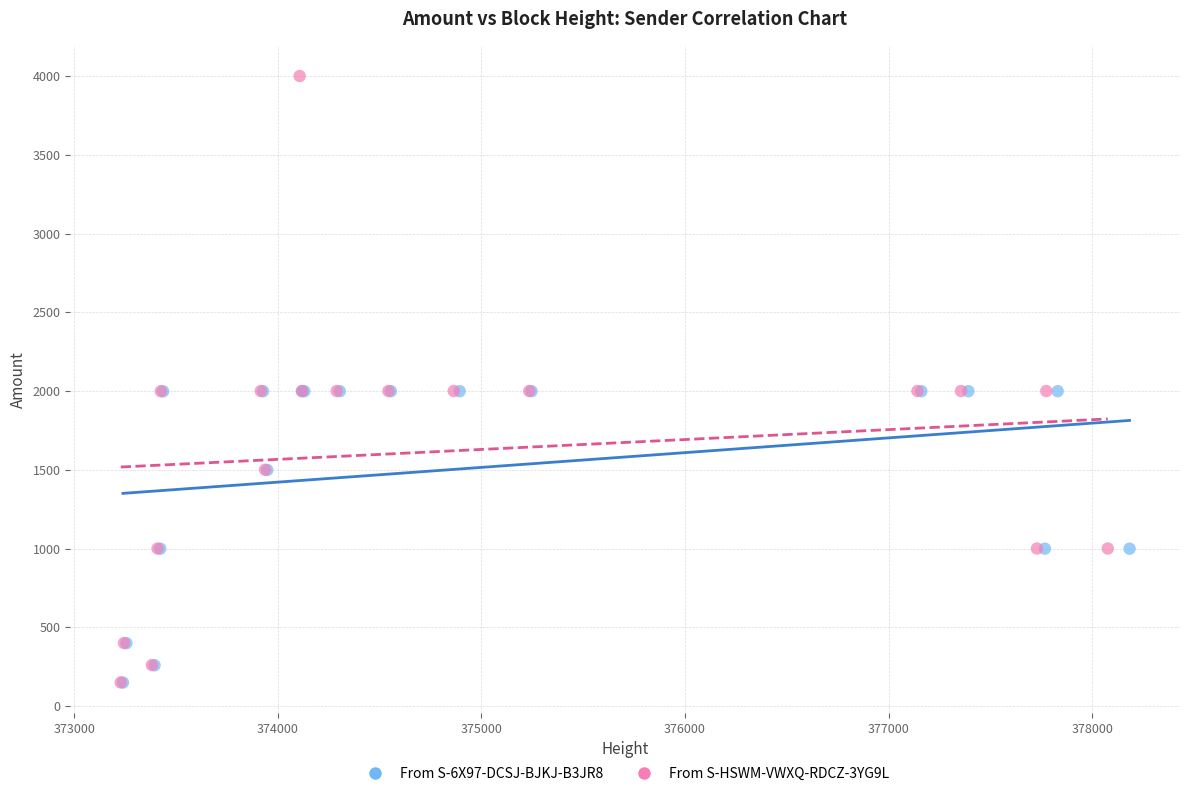

Which series contains the highest Y value?

From S-HSWM-VWXQ-RDCZ-3YG9L